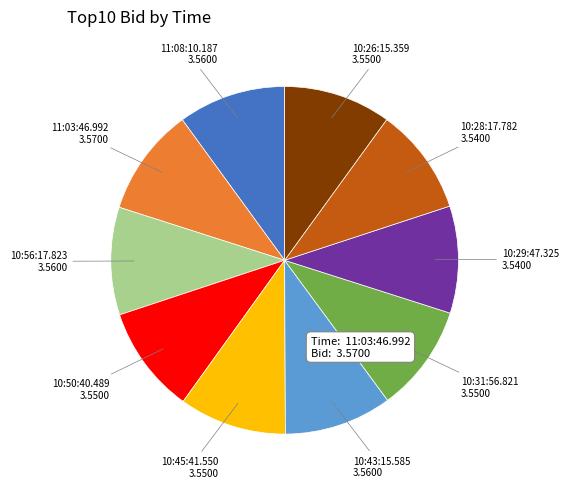

True or false: 10:29:47.325 accounts for 10% of the total.

True